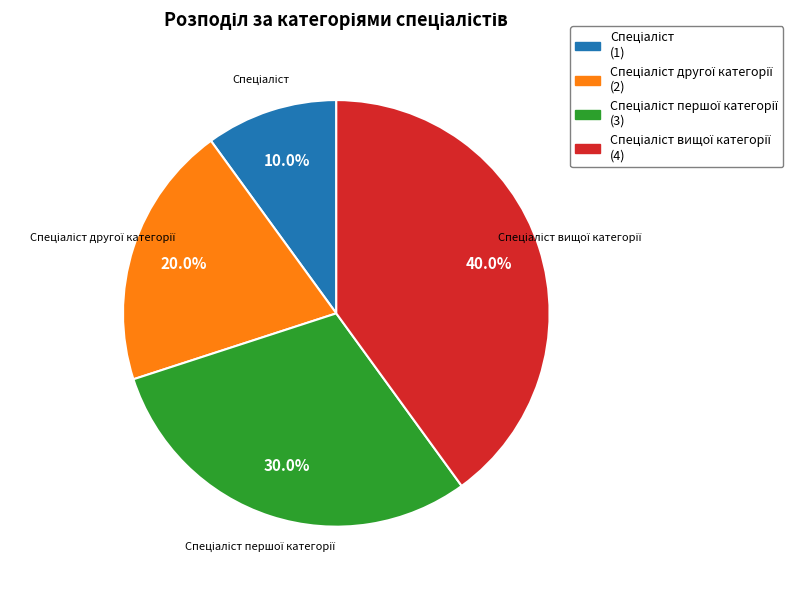

Does any single category account for the majority?

No